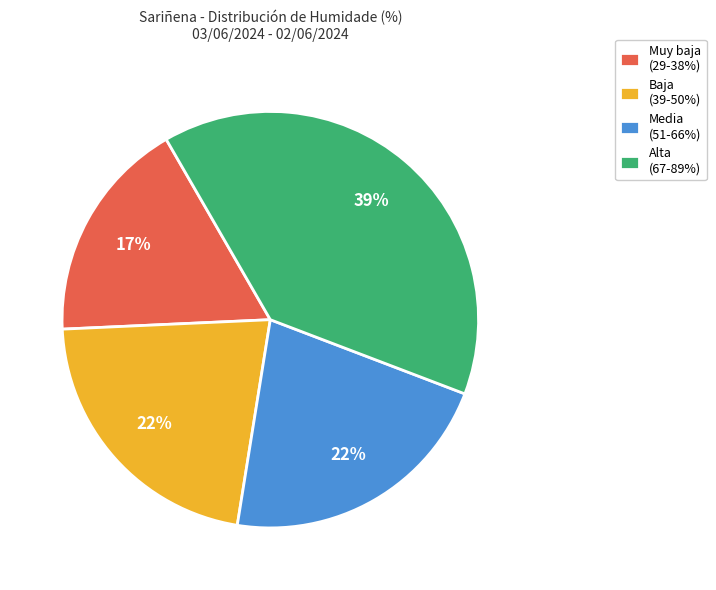

Count the number of slices in the pie.

4